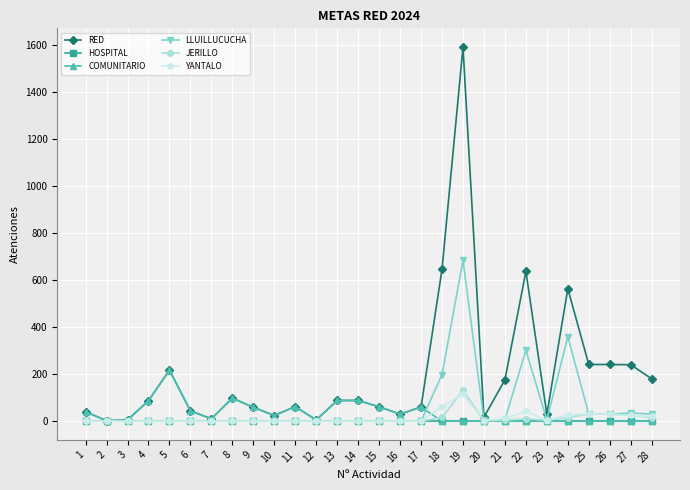

Which series has the widest spread of values?

RED